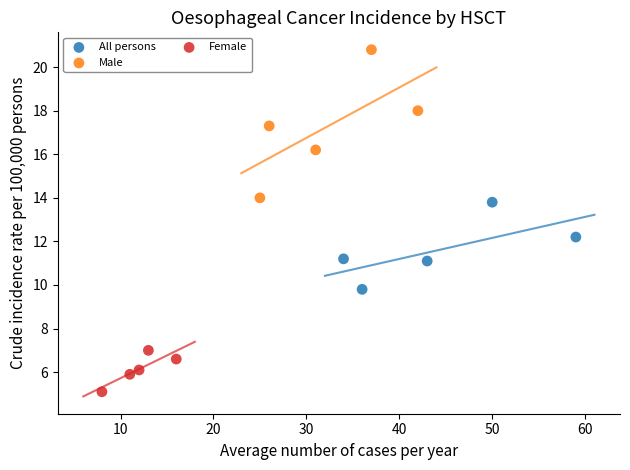

Which series has the widest spread of Y values?

Male